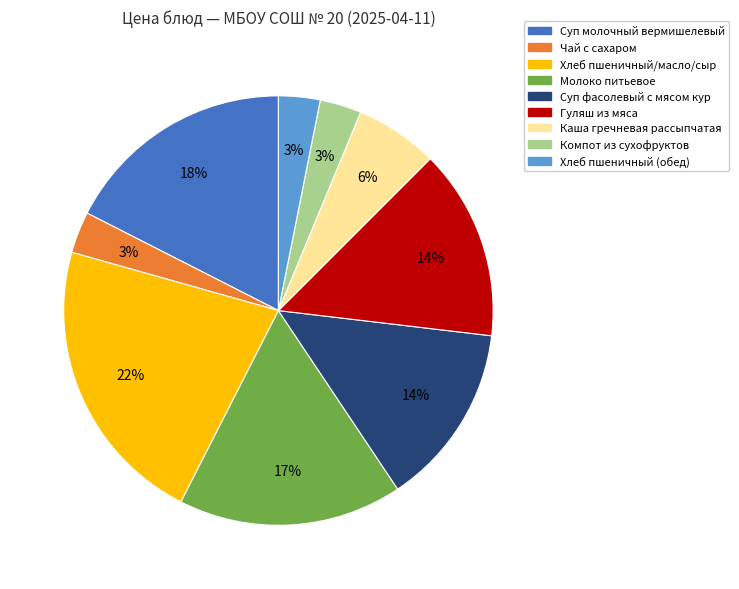

The Молоко питьевое slice represents 8% of the pie. True or false?

False